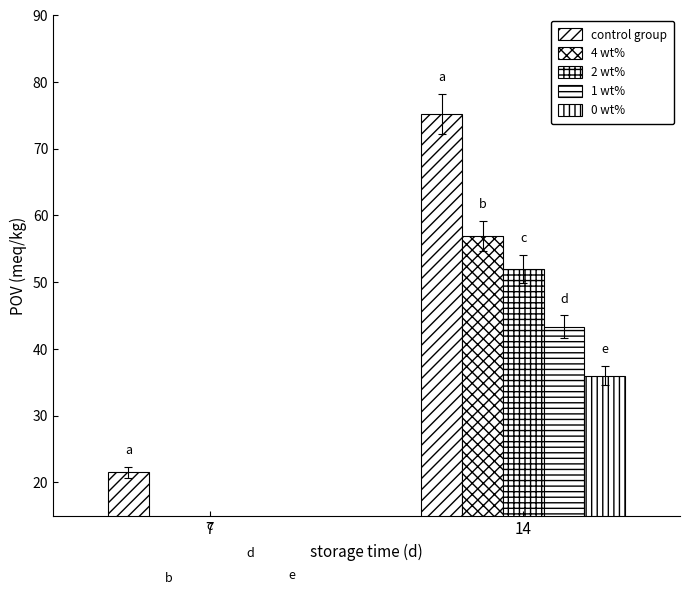

Which category has the lowest value in the 0 wt% series?

7